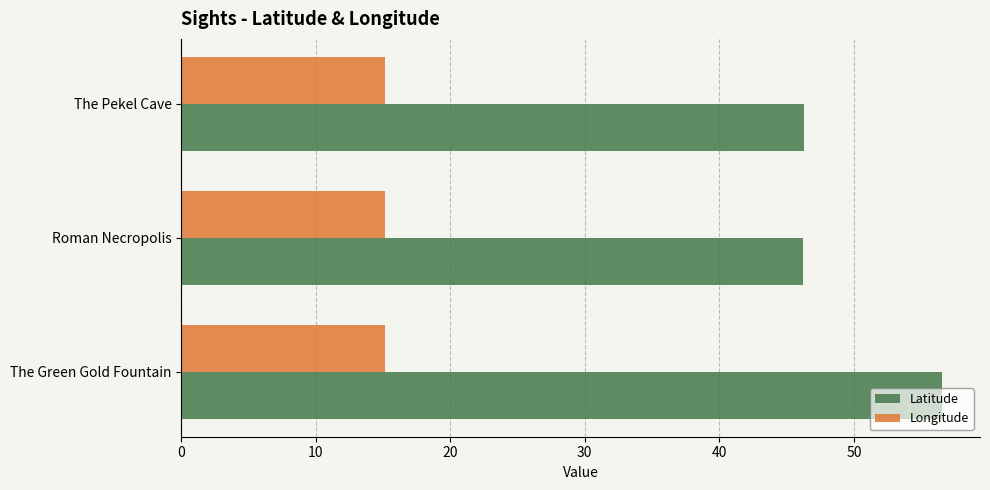

Between The Green Gold Fountain and Roman Necropolis, which series saw the biggest shift?

Latitude